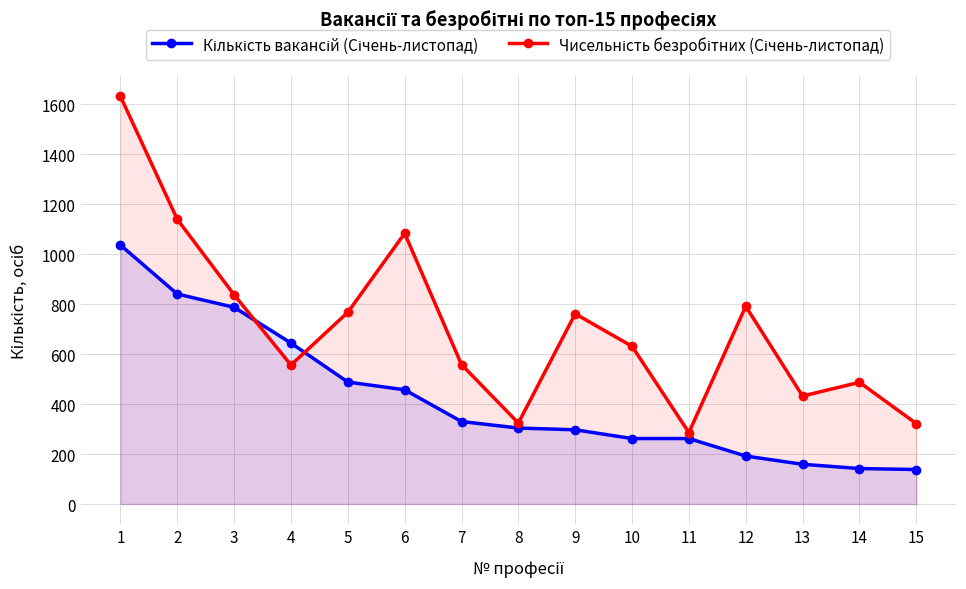

At which label is Чисельність безробітних (Січень-листопад) closest to 958?

3